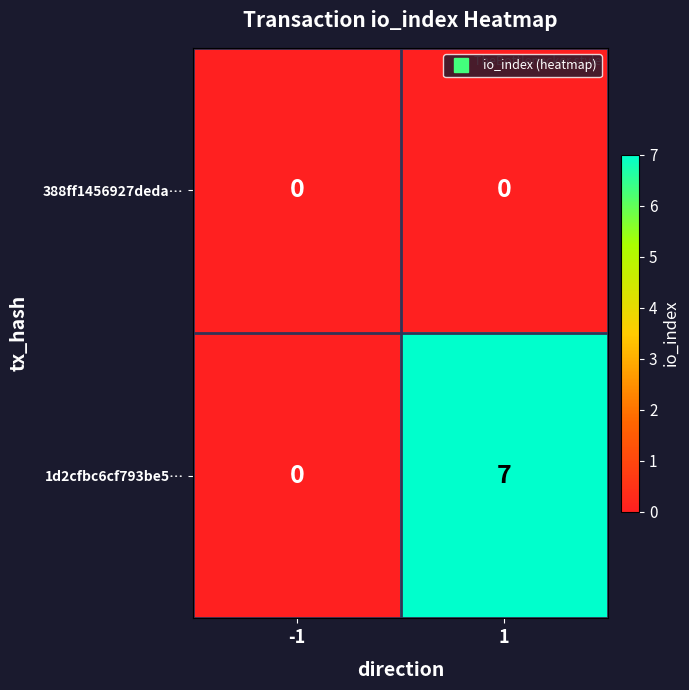

Reading left to right, list all the values displayed in this chart.

388ff1456927deda…: 0	0
1d2cfbc6cf793be5…: 0	7